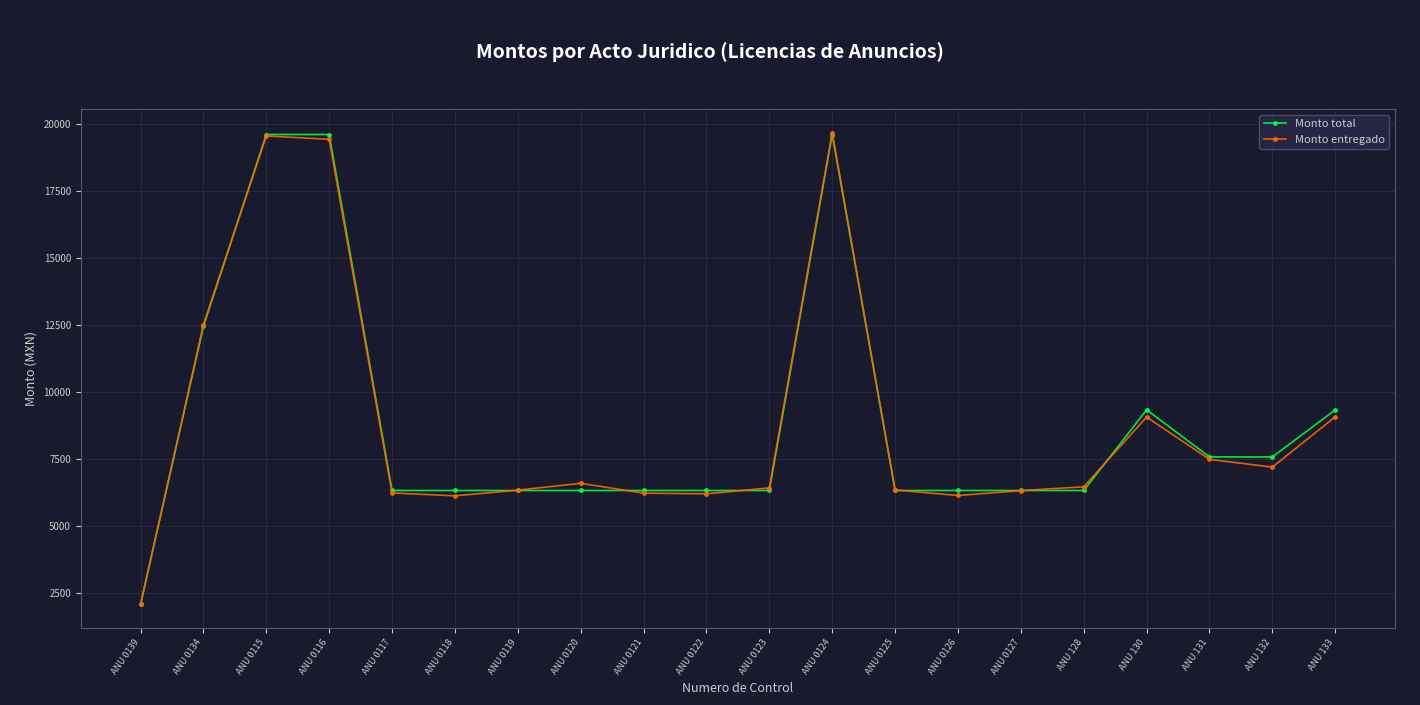

Where does the Monto entregado series first go above 6467?

ANU 0134